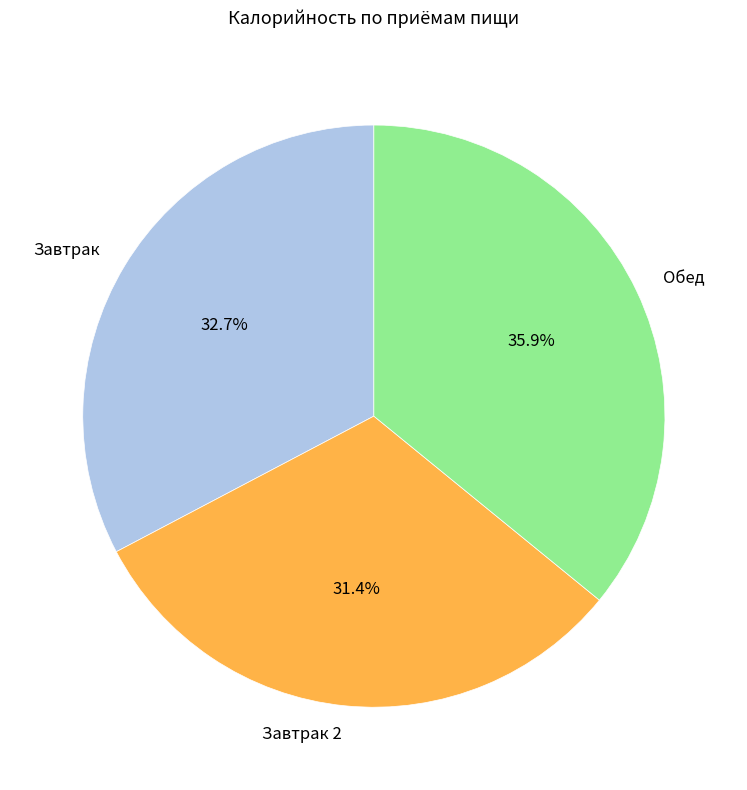

To the nearest percent, what percentage of the pie is Завтрак 2?

31%